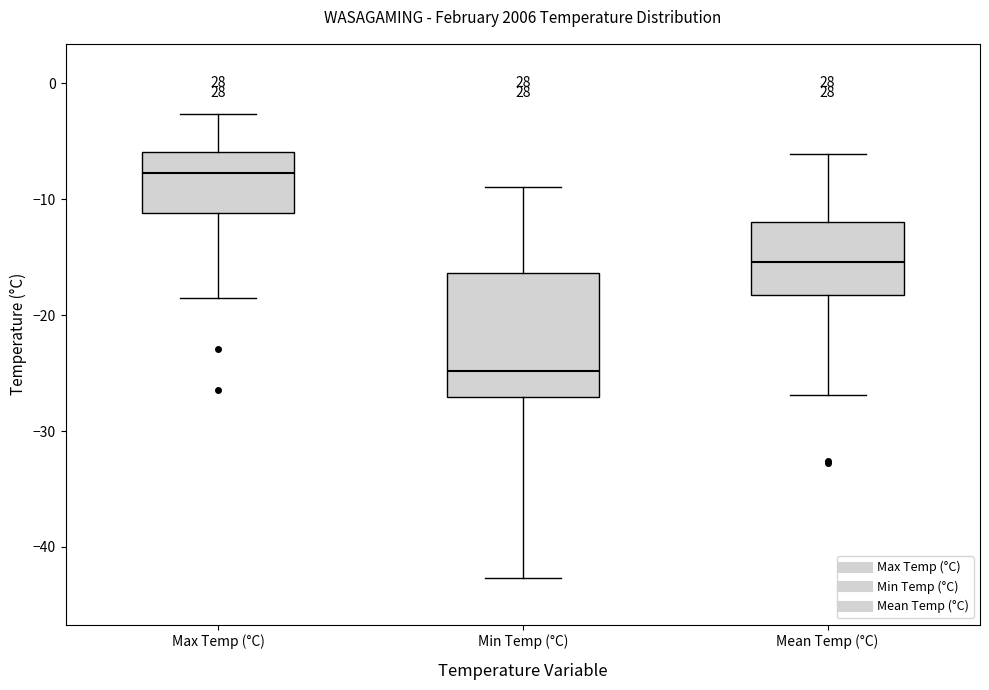

Which box is the tallest, from its lower edge to its upper edge?

Min Temp (°C)